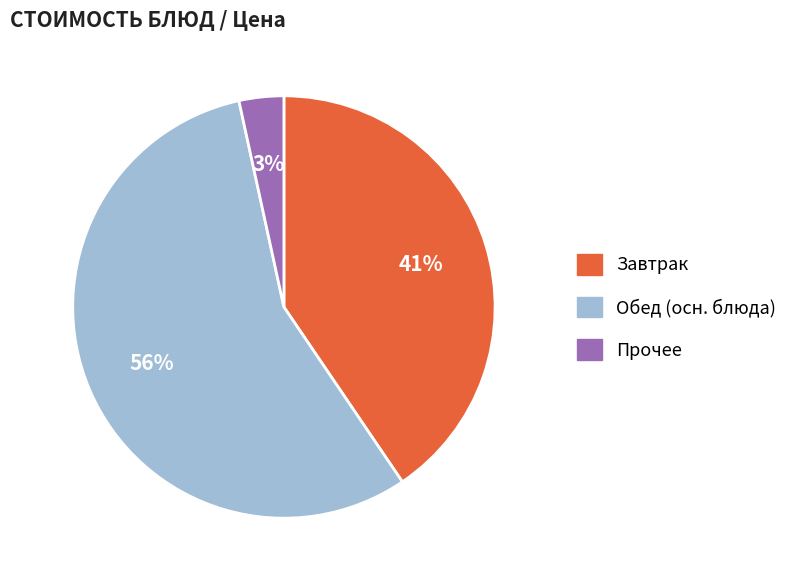

Is there any slice that represents more than half of the pie?

Yes